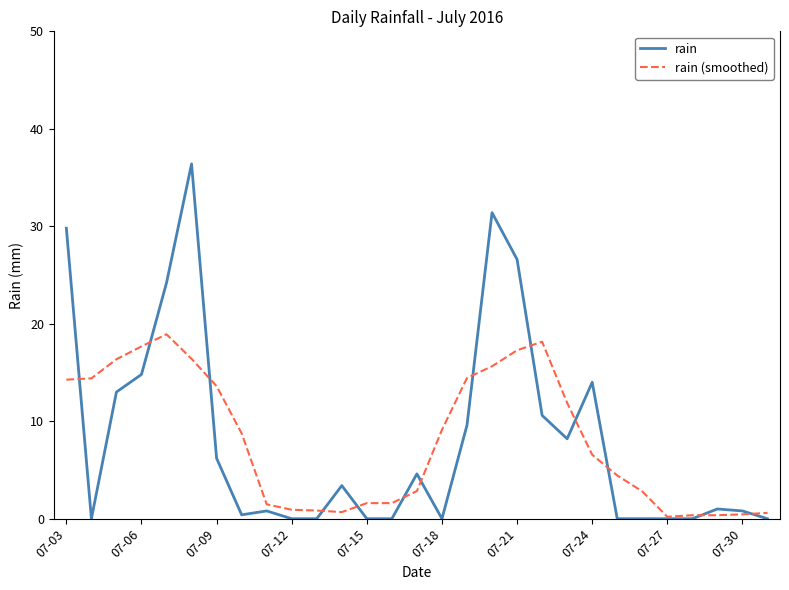

List the series in order of their peak value, lowest first.

rain (smoothed), rain